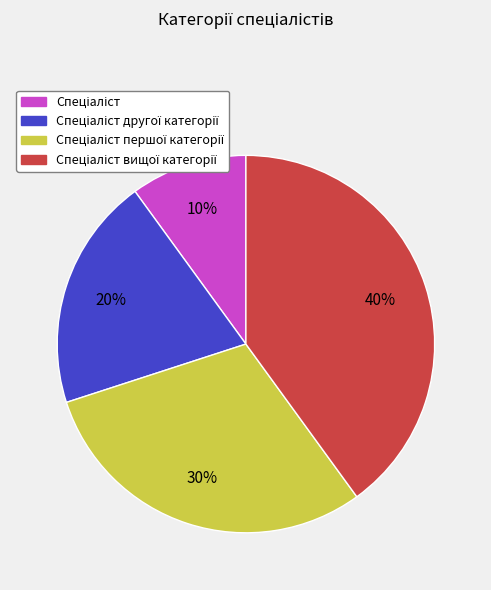

Does any single category account for the majority?

No